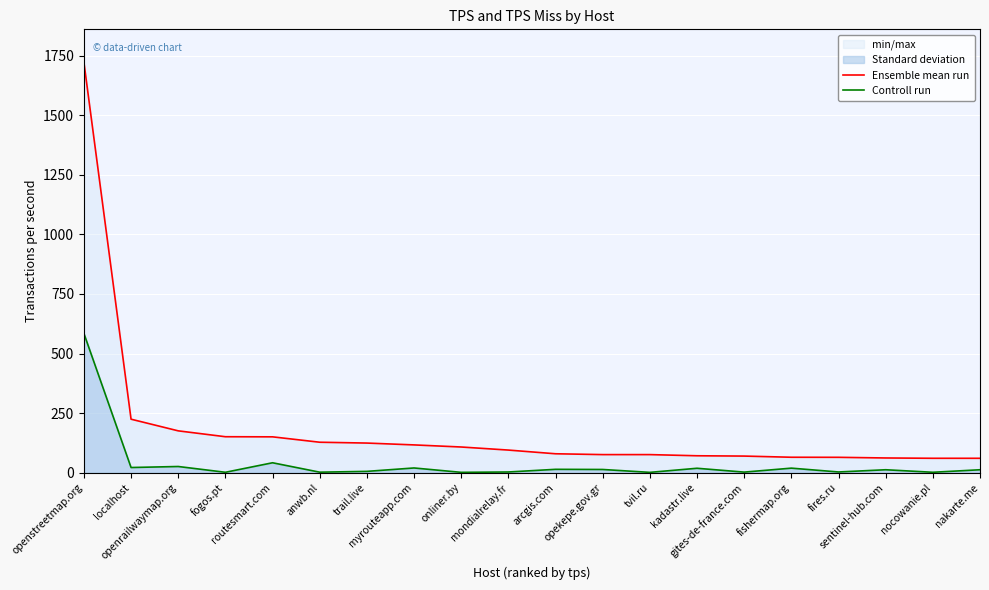

Is the value of Ensemble mean run at routesmart.com greater than the value of Controll run at fires.ru?

Yes